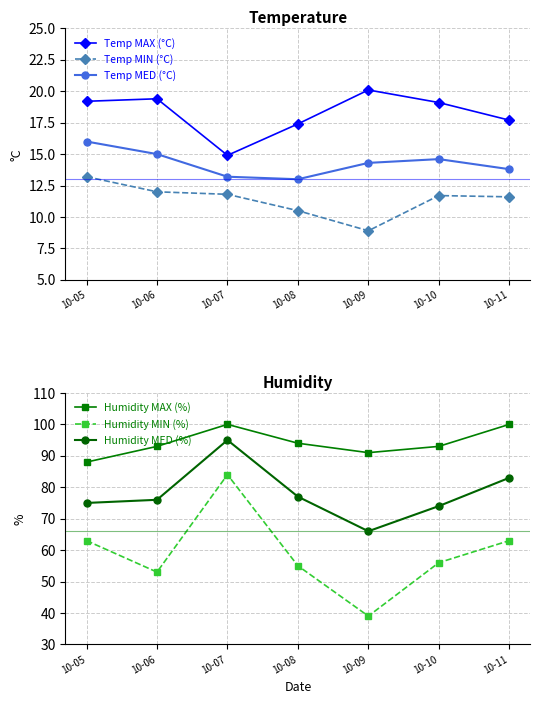

What is the smallest value displayed?

8.9